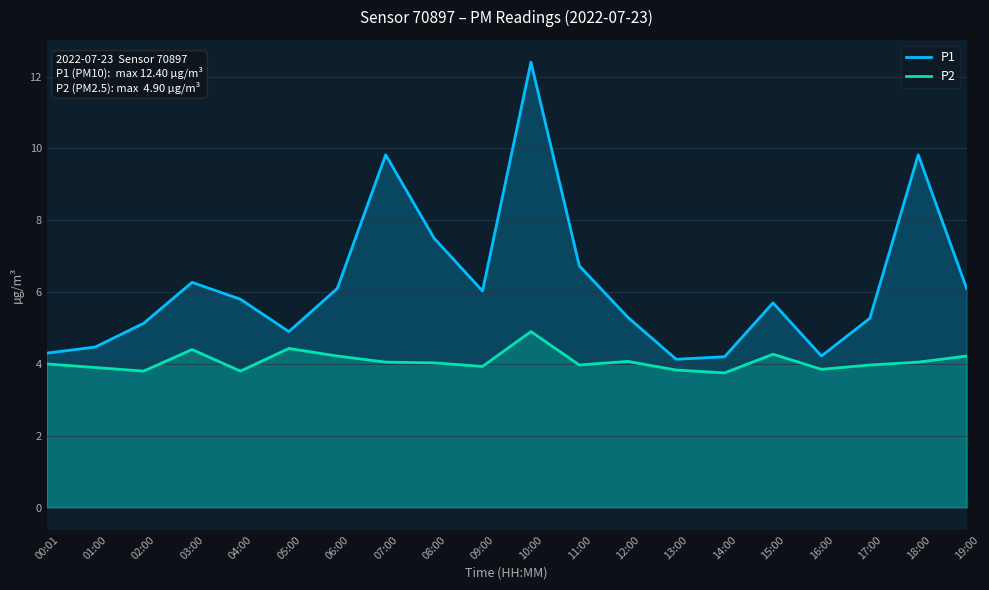

What is the label of the 10th point from the right?

10:00